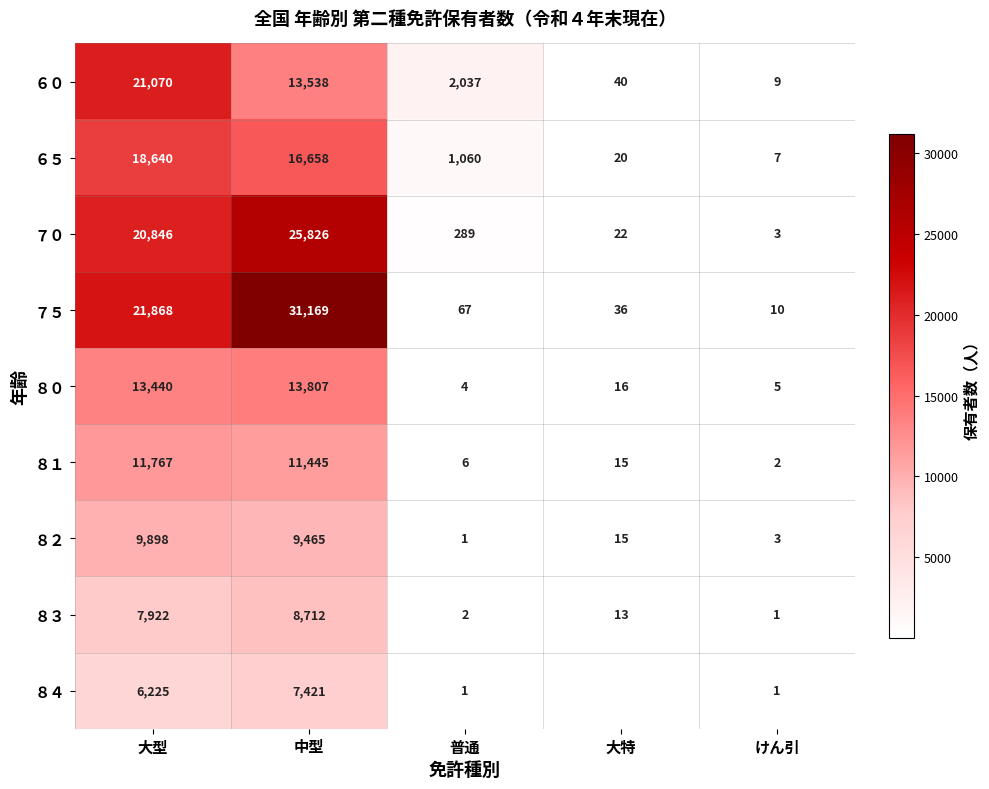

What is the sum of the ７０ values at 大型 and 大特?

20868